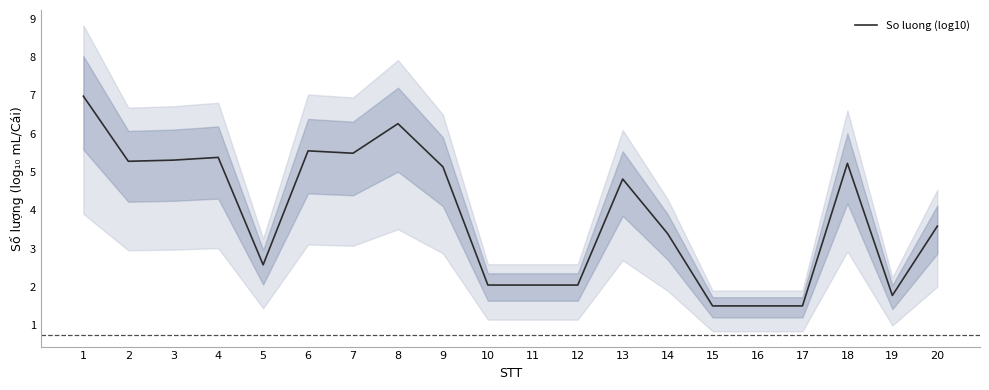

The chart shows a value of 0.6 at 15. True or false?

False